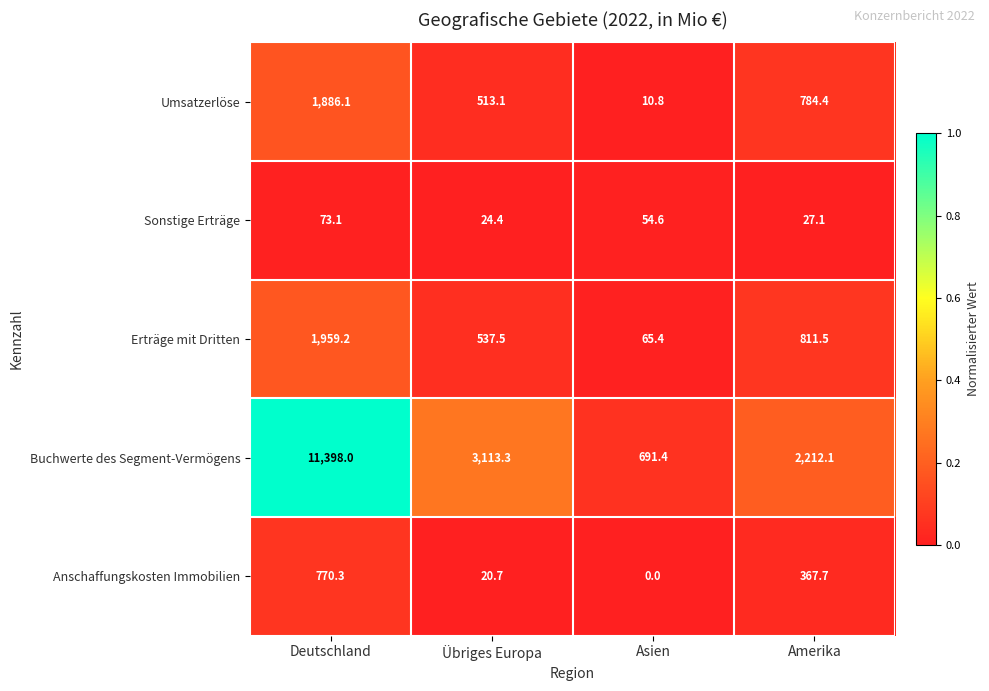

What is the total value across all series at Amerika?

4202.8